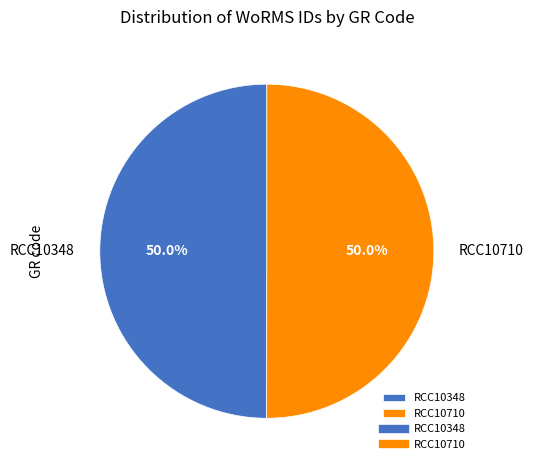

Approximately how many times larger is the value at RCC10710 compared to RCC10348?

1.0